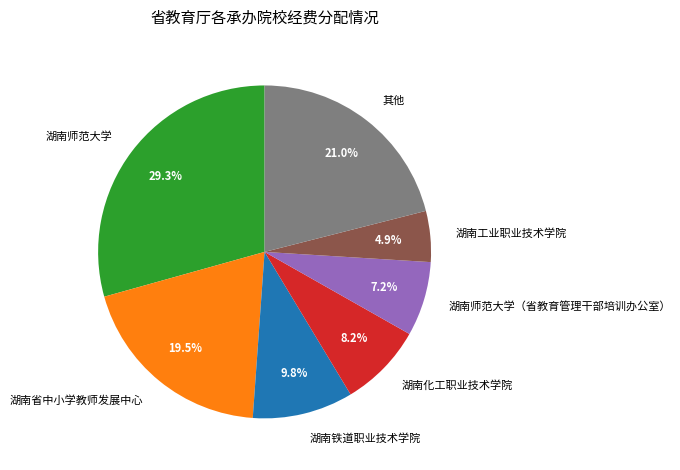

Does any single category account for the majority?

No